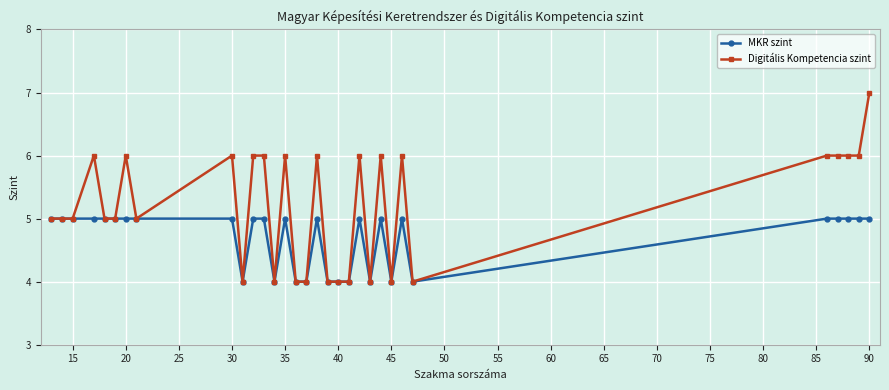

Rank the series by their average value, from lowest to highest.

MKR szint, Digitális Kompetencia szint